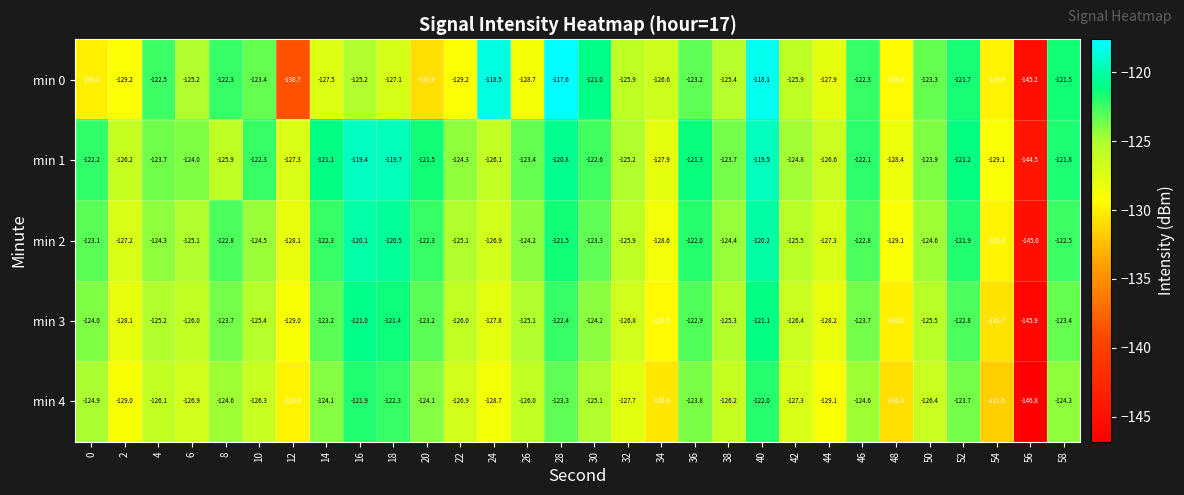

List the series in order of their peak value, highest first.

min 0, min 1, min 2, min 3, min 4